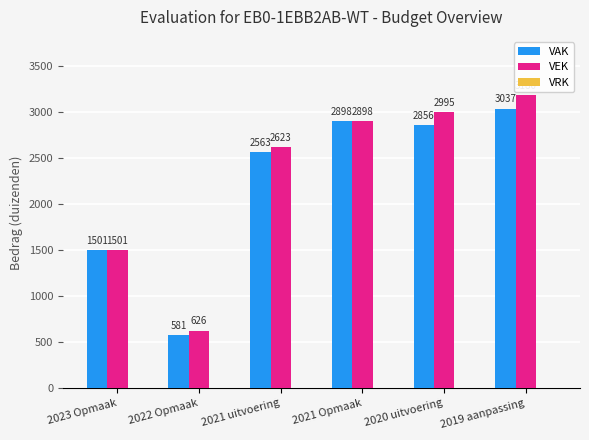

Which series changed the most between 2022 Opmaak and 2021 uitvoering?

VEK